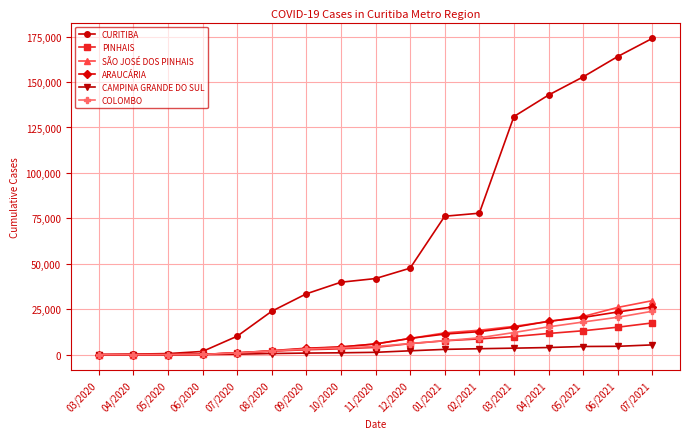

What is the difference between the ARAUCÁRIA values at 02/2021 and 09/2020?

9129